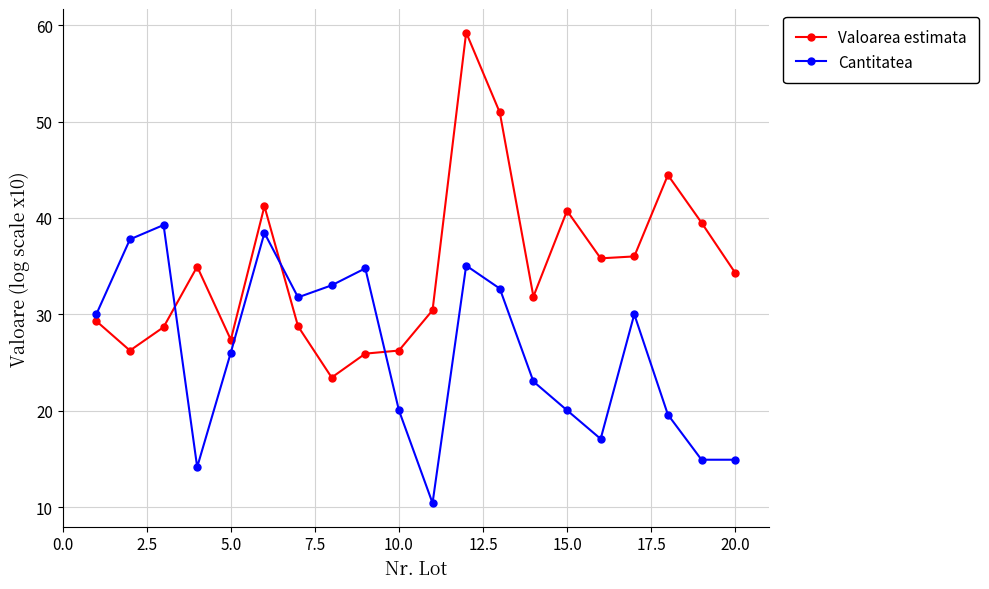

True or false: Cantitatea has more than 1 interior local peaks.

True